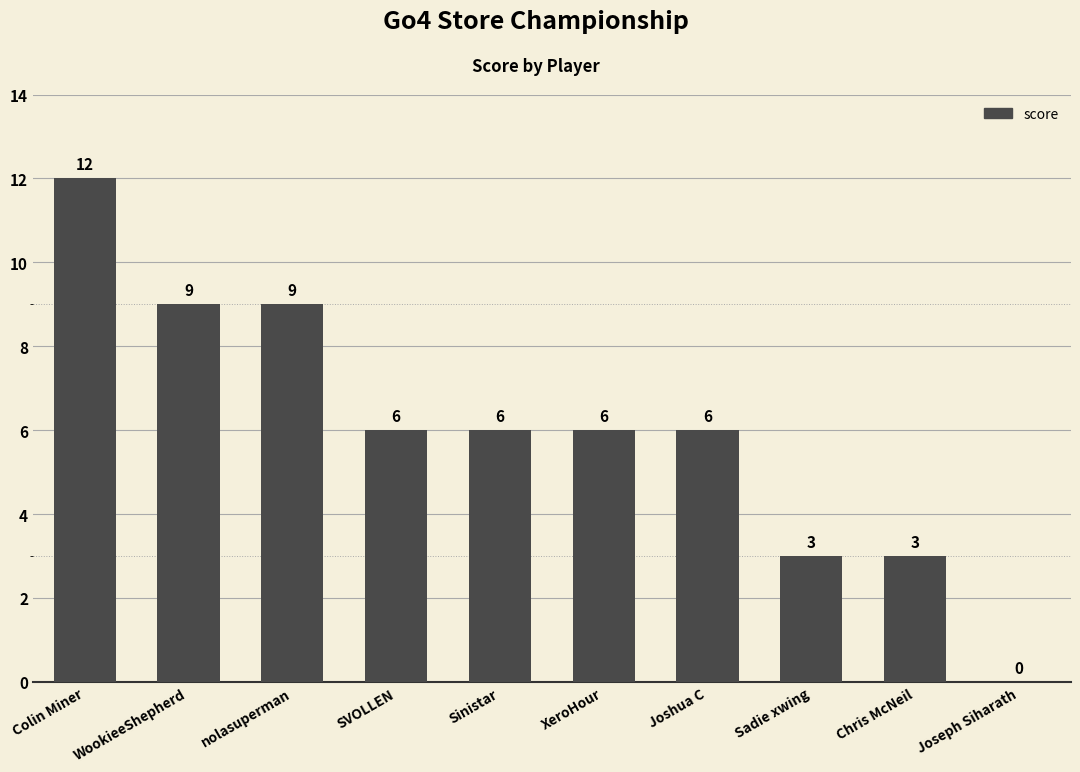

At which category does the chart reach its peak across all series?

Colin Miner